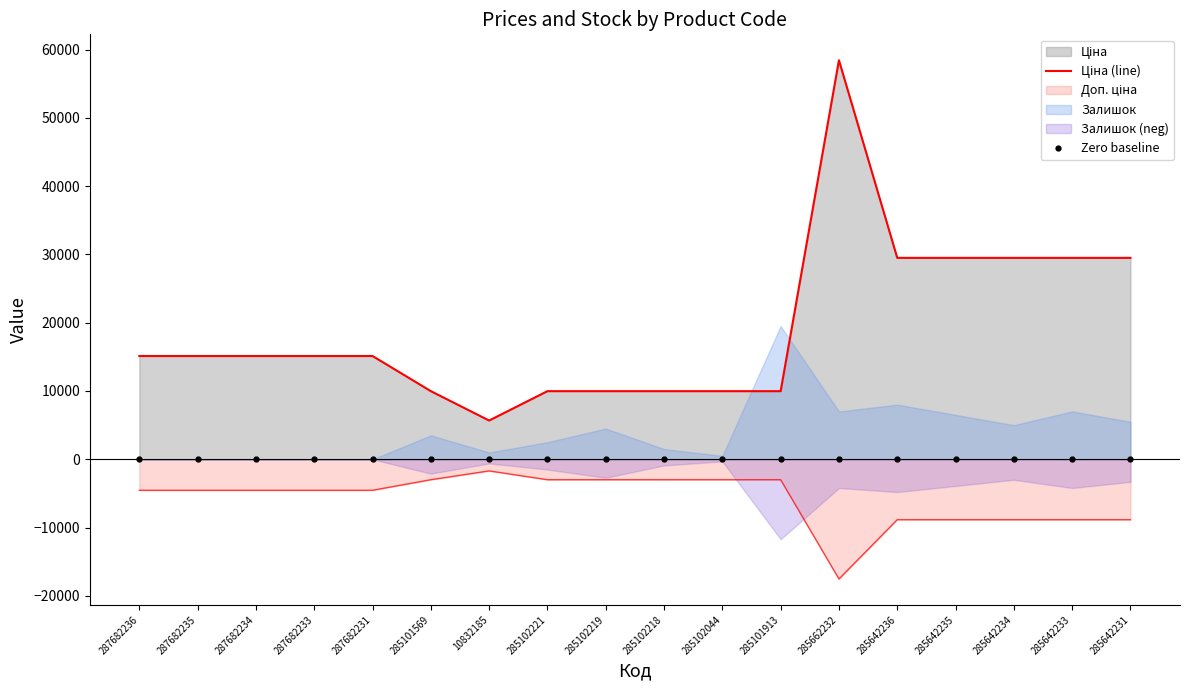

Does the chart have visible grid lines?

No